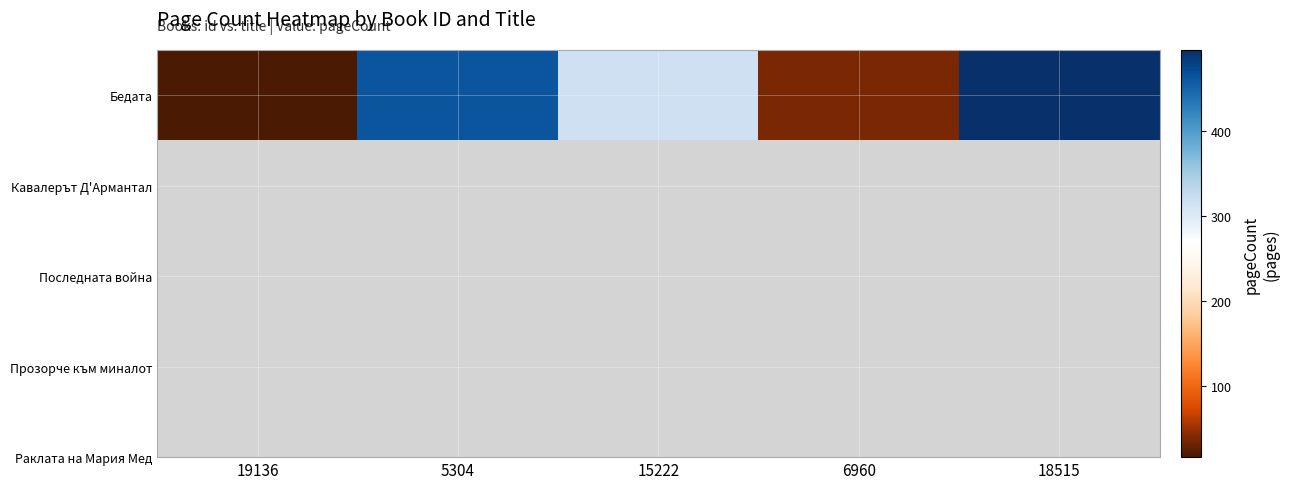

Reading left to right, list all the values displayed in this chart.

16	464	316	38	496